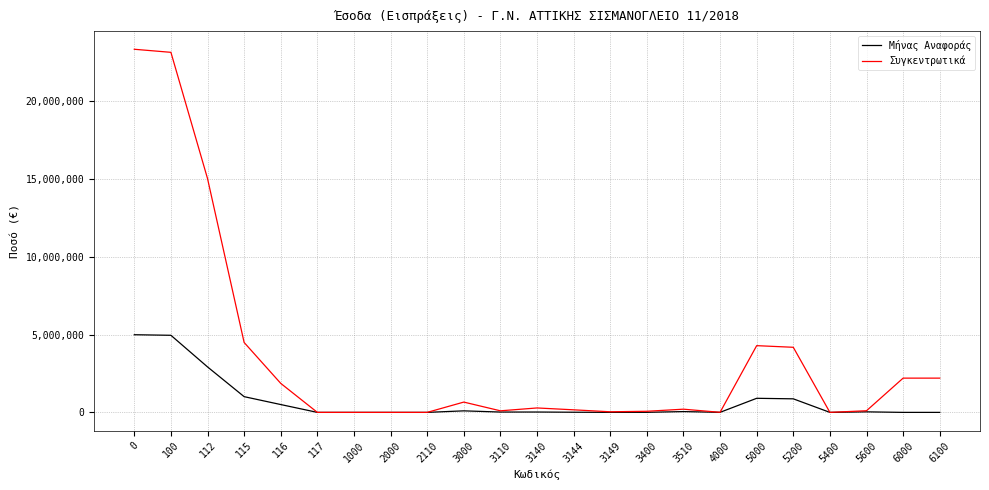

List the series in order of their overall mean, highest first.

Συγκεντρωτικά, Μήνας Αναφοράς